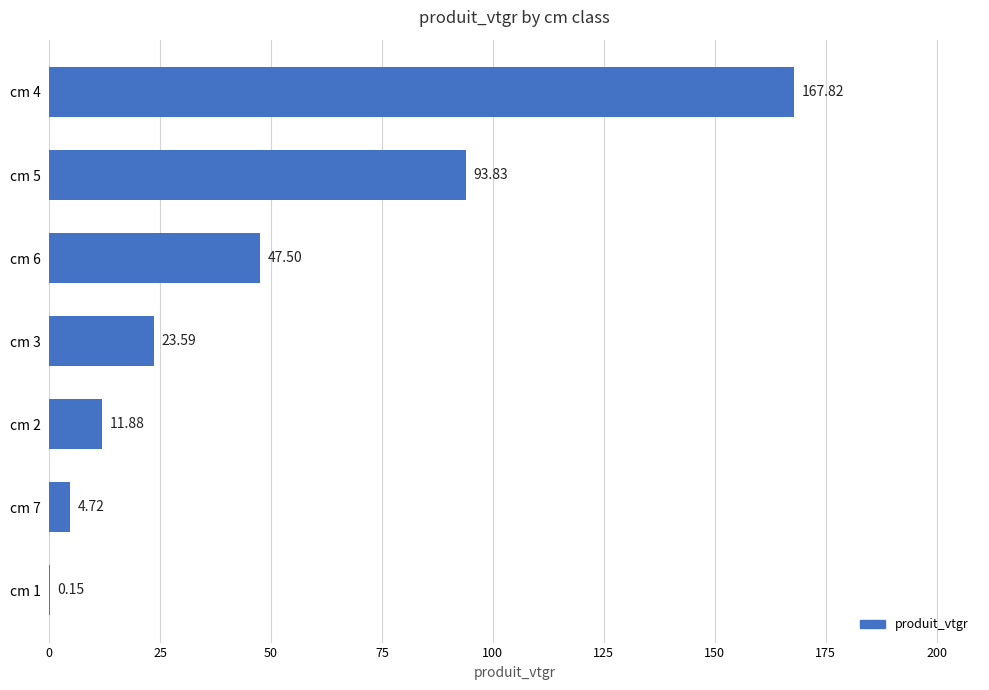

What is the change in value from cm 7 to cm 3?

+18.9